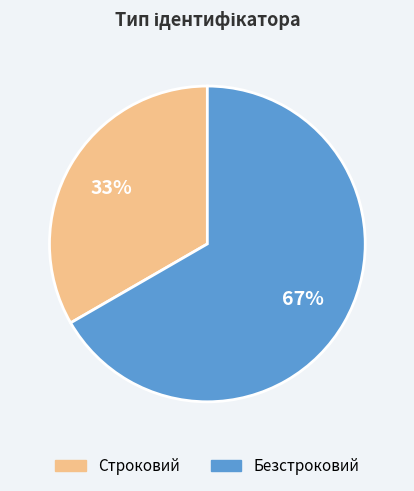

The Безстроковий slice represents 53% of the pie. True or false?

False